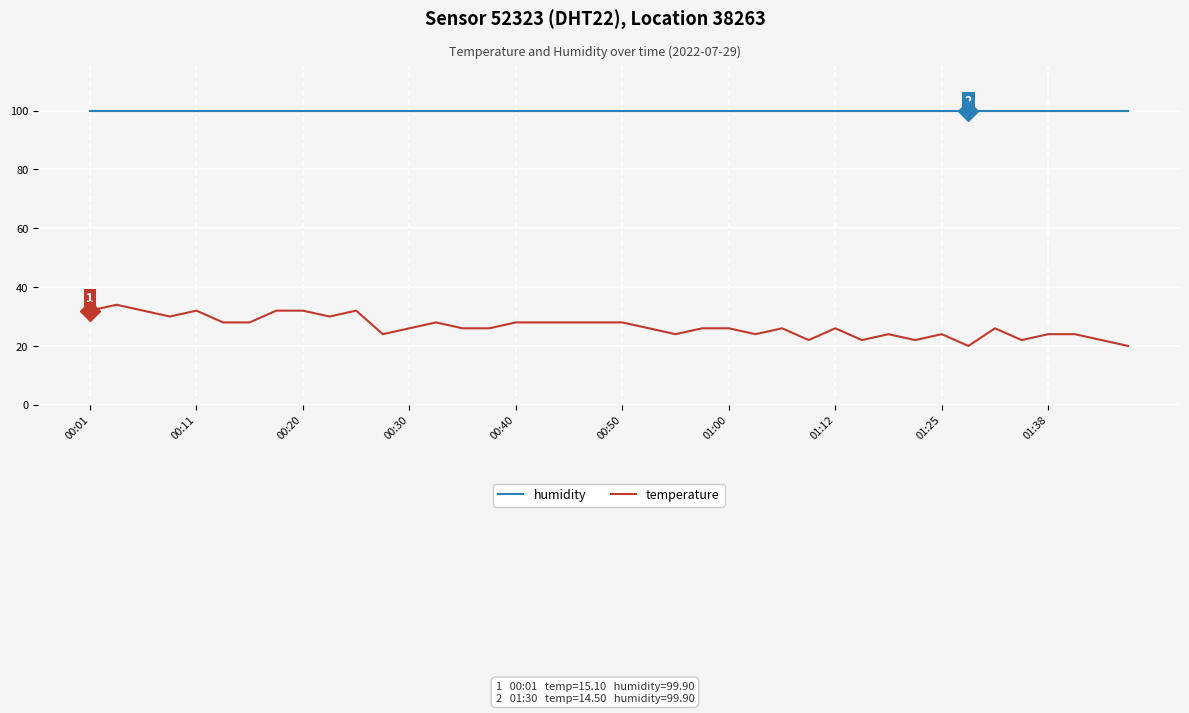

What are all the series names shown in the legend?

humidity, temperature